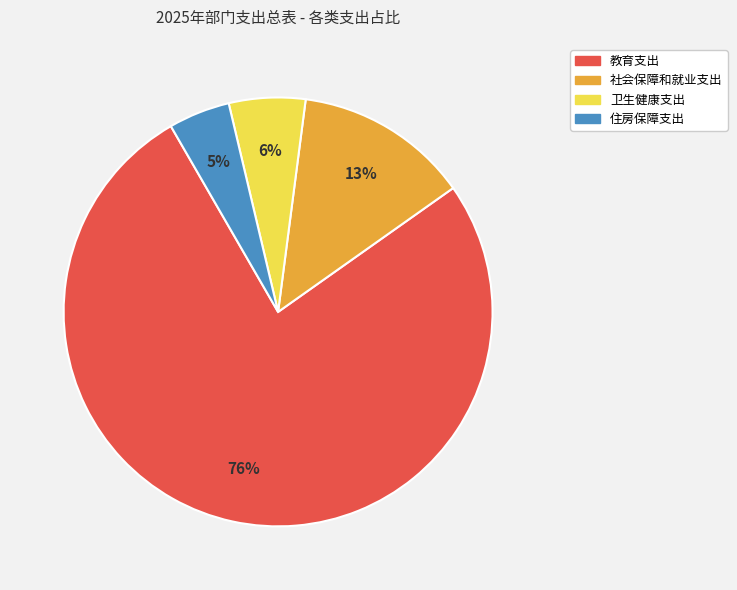

Which slice is the smallest?

住房保障支出